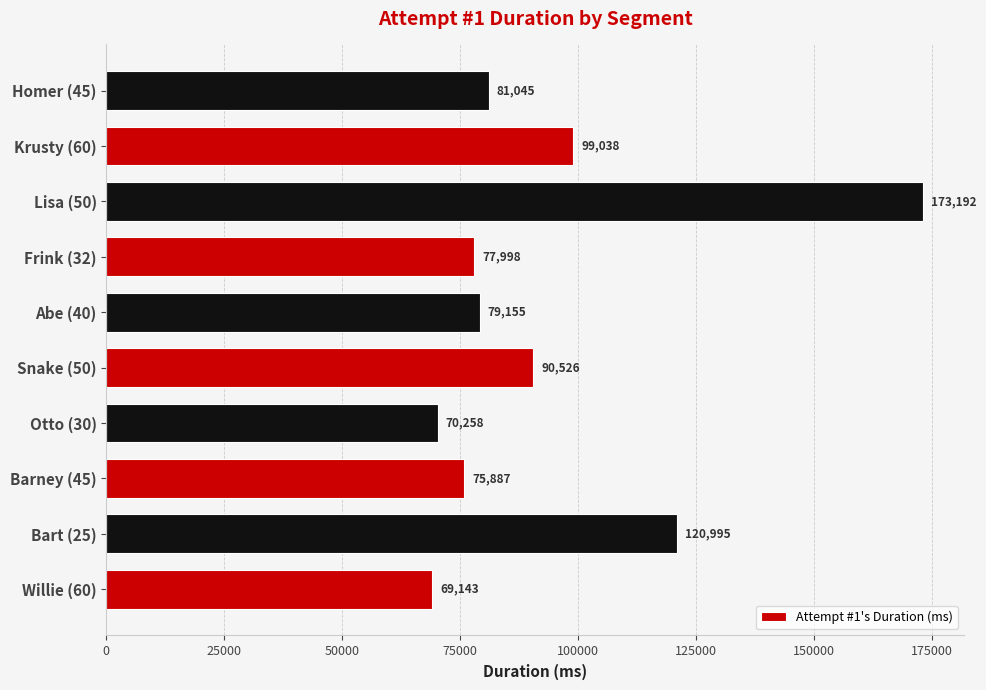

List the labels in order of value, smallest first.

Willie (60), Otto (30), Barney (45), Frink (32), Abe (40), Homer (45), Snake (50), Krusty (60), Bart (25), Lisa (50)